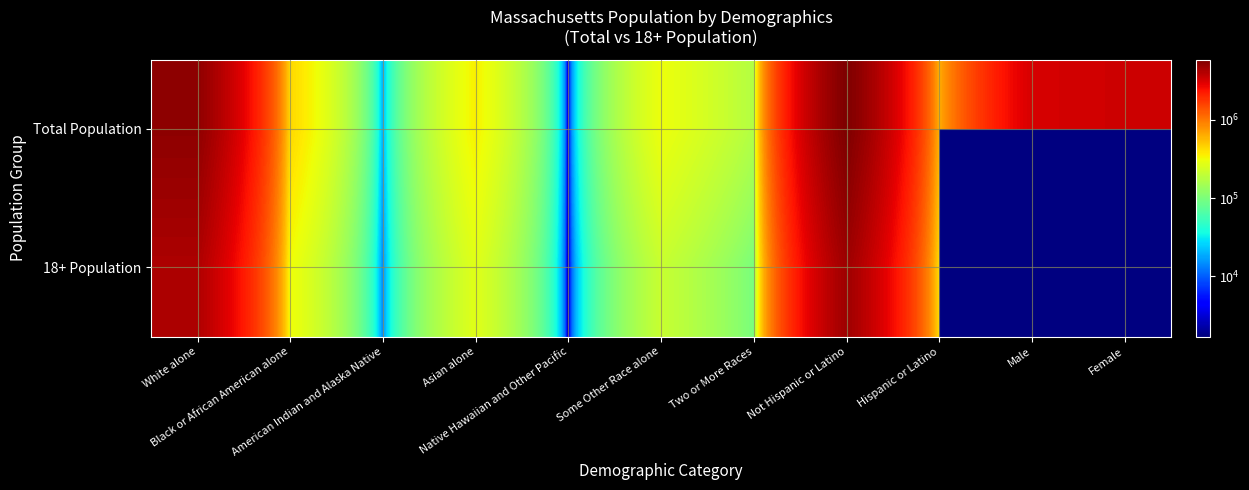

What value does the 18+ Population series have at White alone?

4217035.0